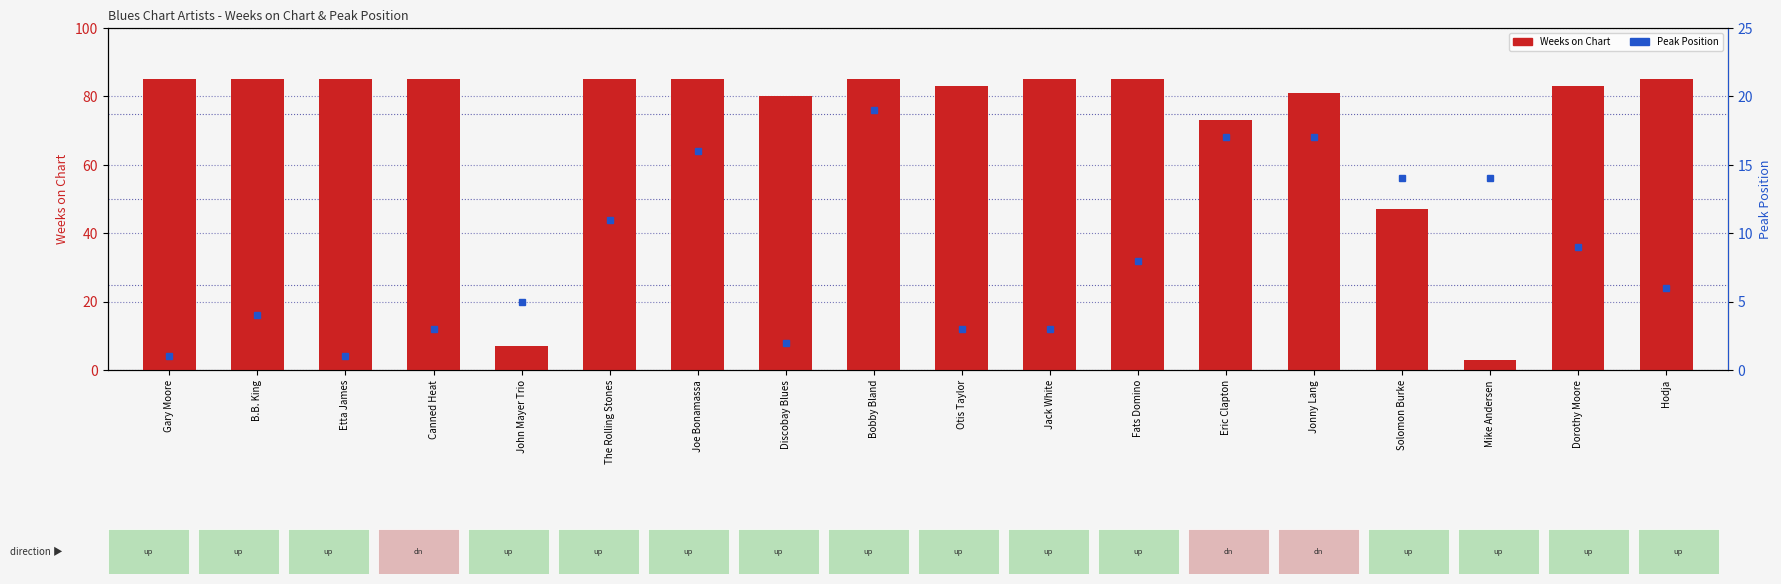

What is the difference between the Weeks on Chart values at Jack White and Solomon Burke?

38